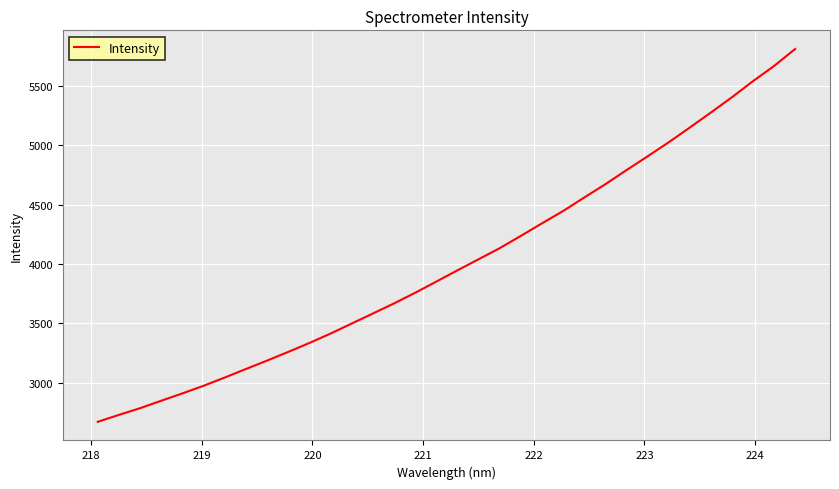

What is the maximum value shown in the chart?

5809.2